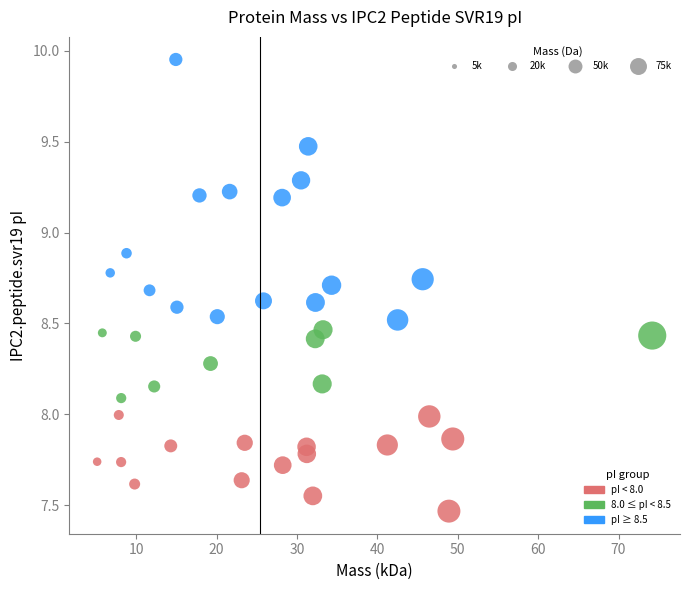

What is the range of Y values (max minus min)?

2.5